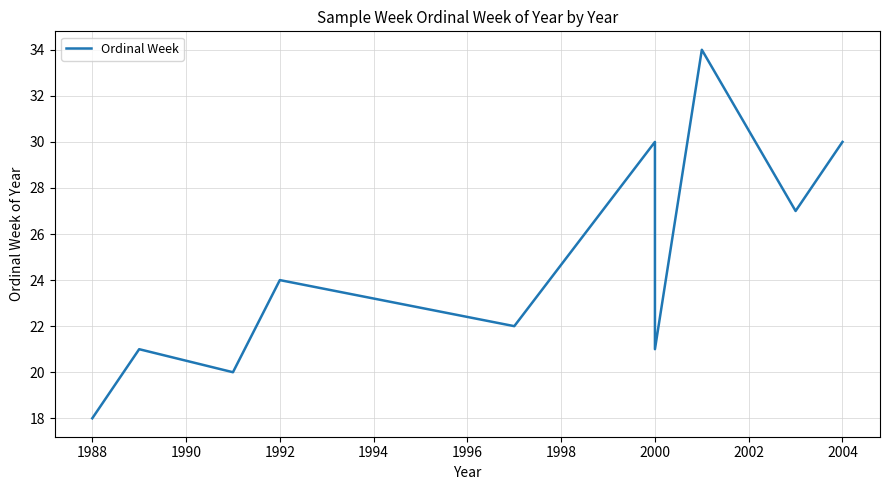

Reading left to right, extract all data points from this chart.

18	21	20	24	22	30	21	34	27	30